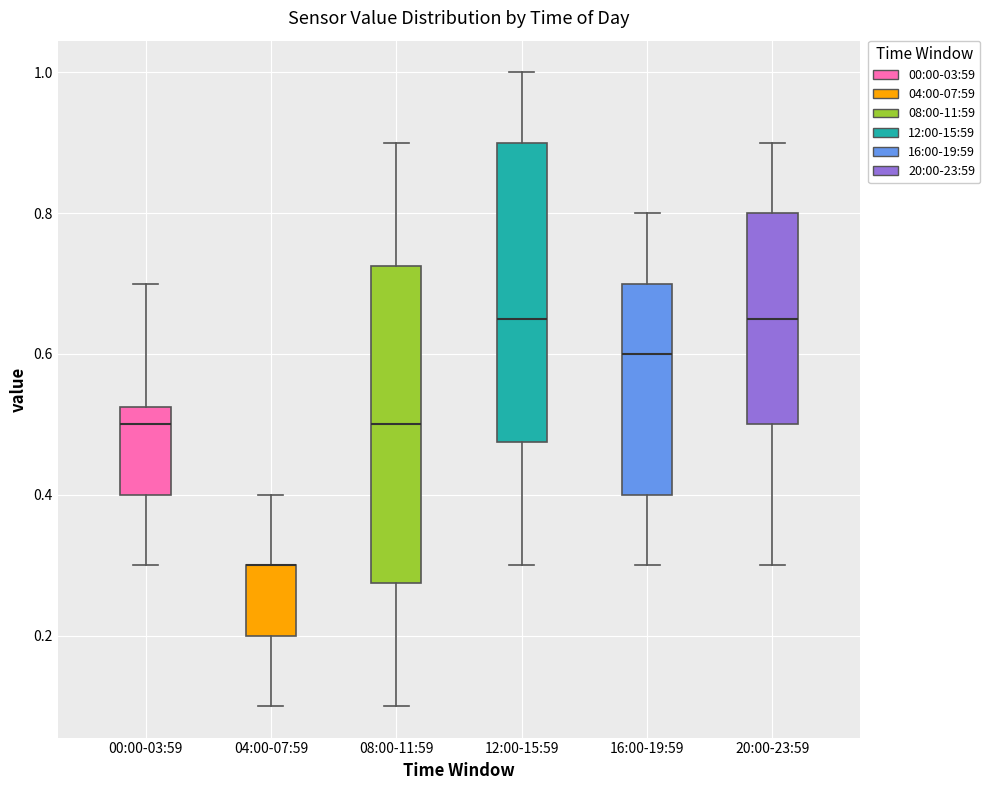

Reading left to right, read every box against the y-axis: the position of its median line, the range the box covers, and the ends of its whiskers. The values are not printed on the chart, so give them approximately, as read against the axis.

00:00-03:59: median 0.50, box 0.40 to 0.52, whiskers 0.30 to 0.70
04:00-07:59: median 0.30 (drawn on the box's upper edge), box 0.20 to 0.30, whiskers 0.10 to 0.40
08:00-11:59: median 0.50, box 0.28 to 0.72, whiskers 0.10 to 0.90
12:00-15:59: median 0.66, box 0.48 to 0.90, whiskers 0.30 to 1.00
16:00-19:59: median 0.60, box 0.40 to 0.70, whiskers 0.30 to 0.80
20:00-23:59: median 0.66, box 0.50 to 0.80, whiskers 0.30 to 0.90